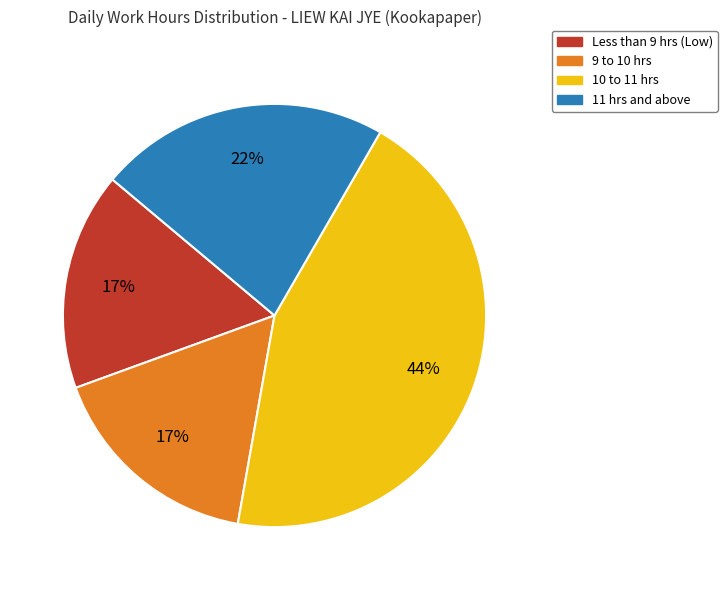

How many slices are in this pie chart?

4